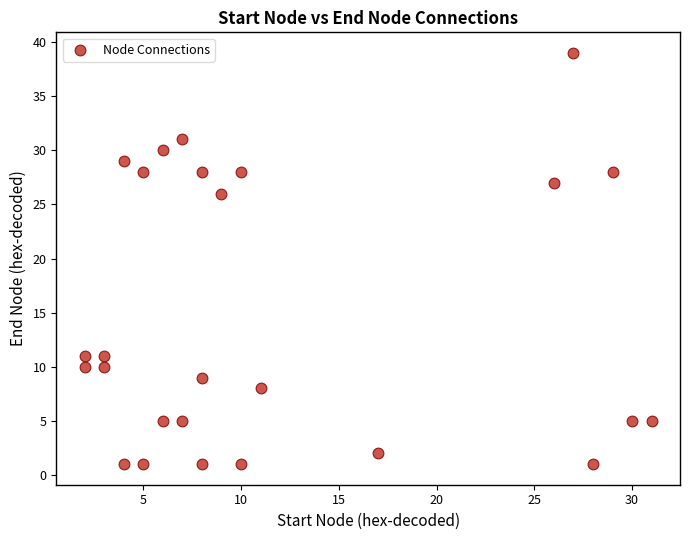

What is the range of X values (max minus min)?

29